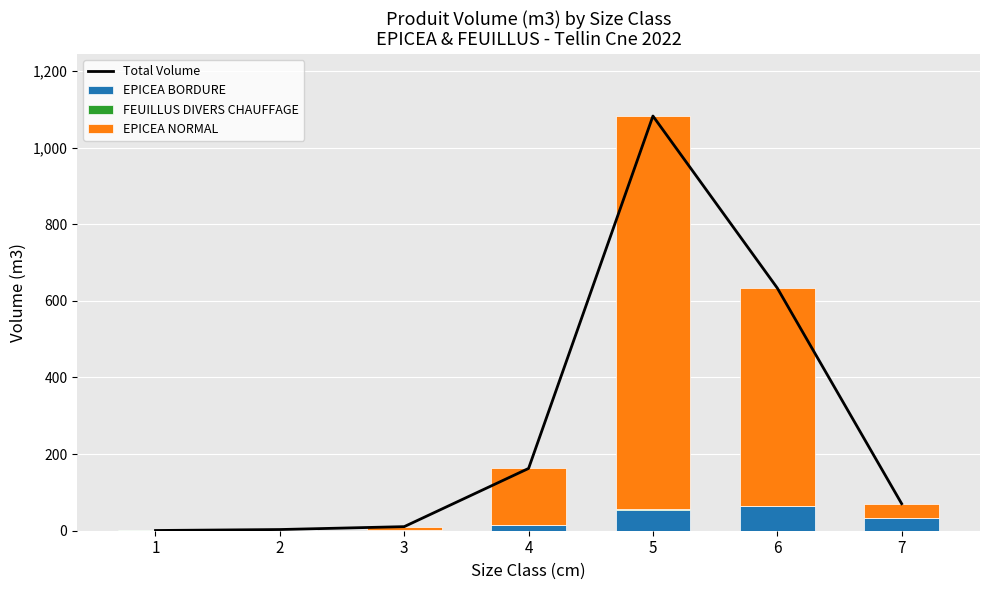

At which category is the sum across all series the highest?

5